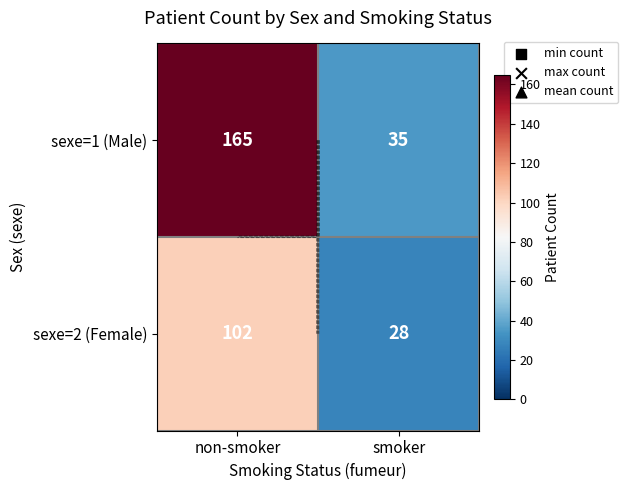

How many data points does each series have?

2